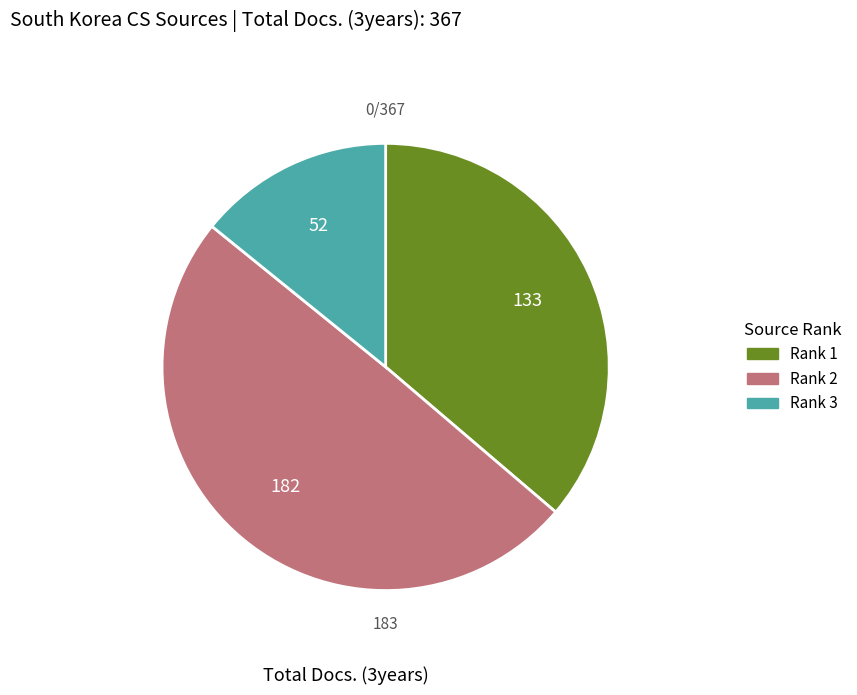

Is there any slice that represents more than half of the pie?

No